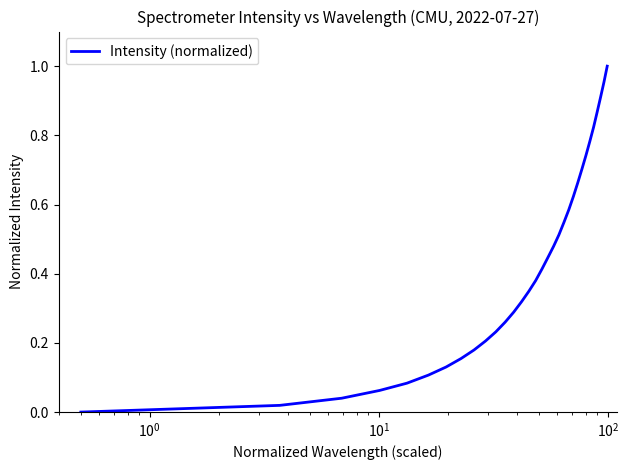

What is the value of the 14th point from the left?

0.3